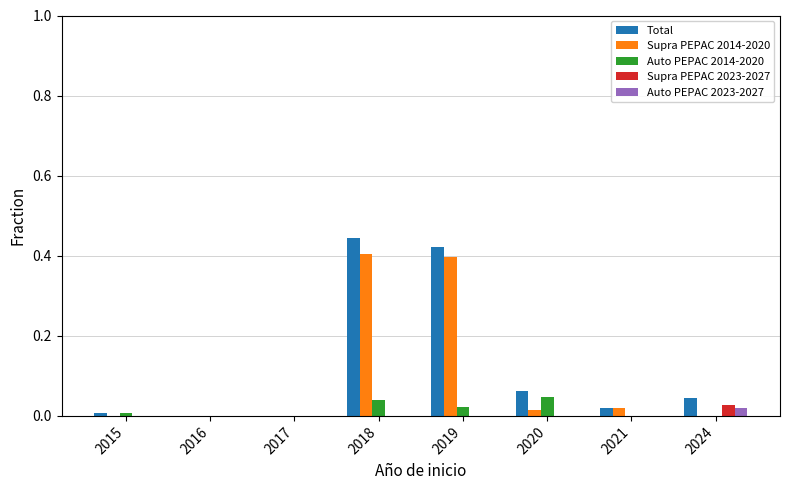

At which category does the chart reach its peak across all series?

2018